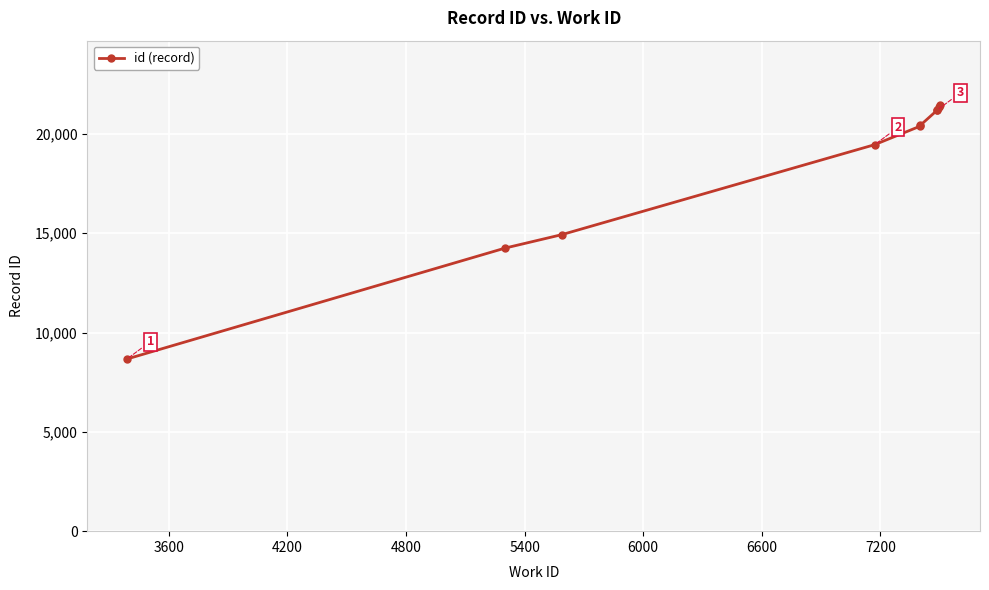

True or false: the data shows 10885 at 6600.

False